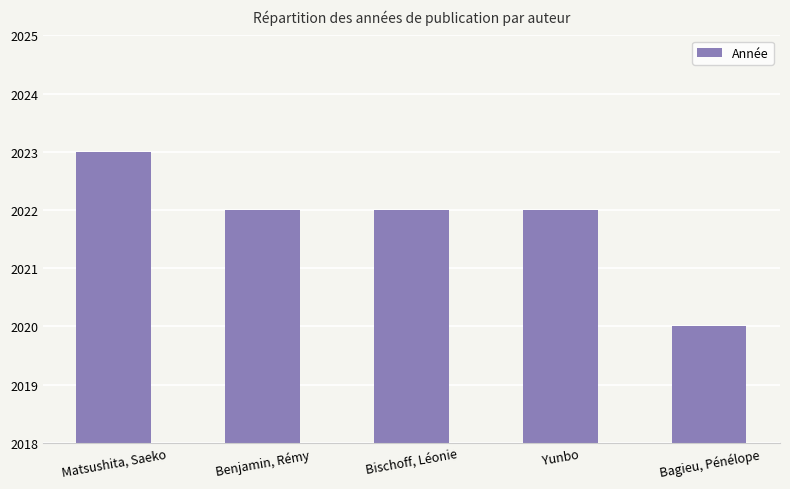

What is the greatest value displayed?

2023